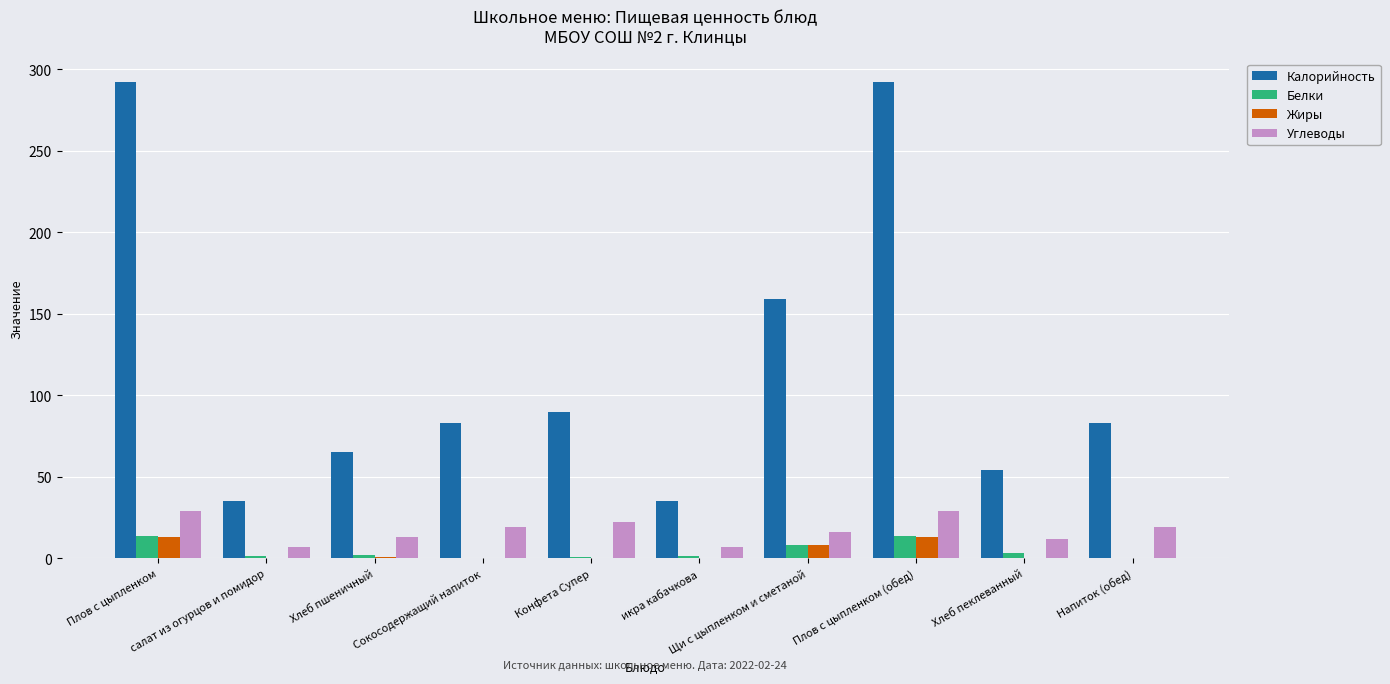

Is the value of Белки at Конфета Супер greater than the value of Жиры at Плов с цыпленком?

No